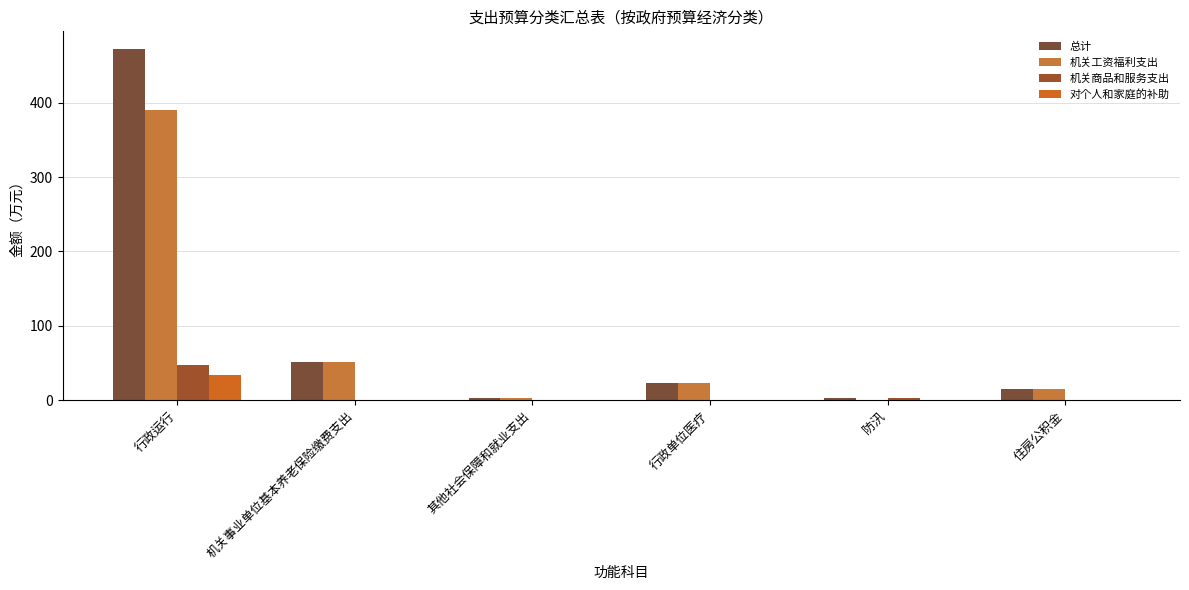

What is the difference between the 机关商品和服务支出 values at 行政运行 and 机关事业单位基本养老保险缴费支出?

47.5